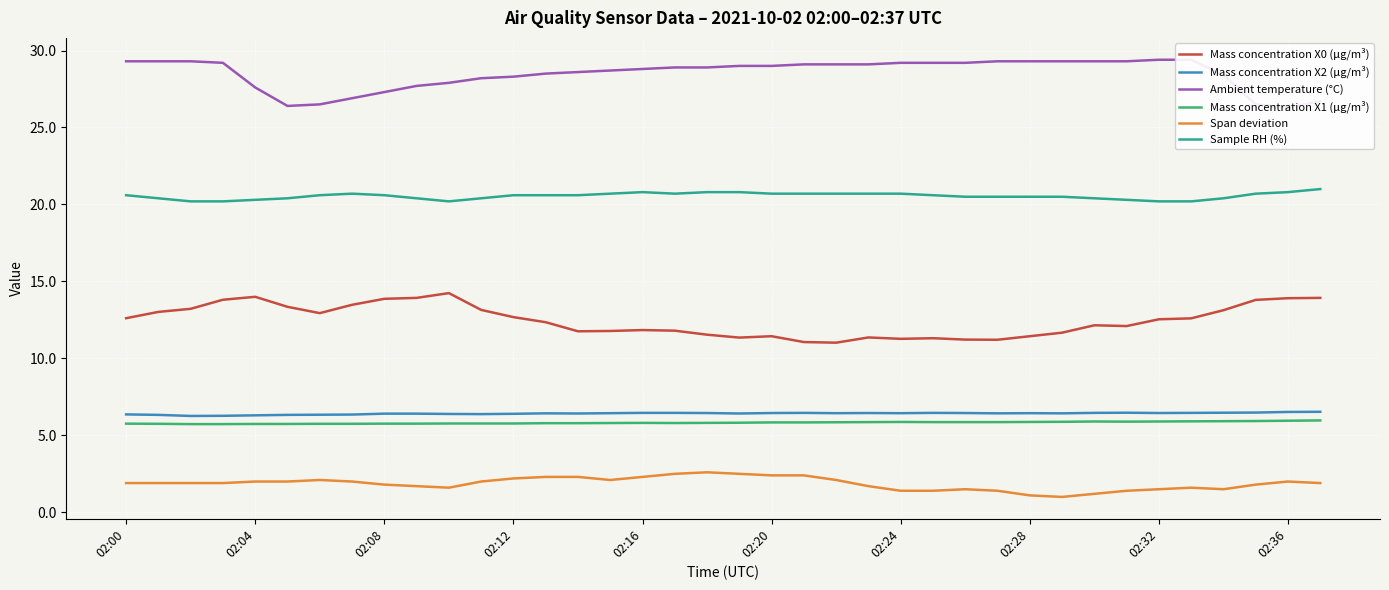

What is the maximum value for Span deviation?

2.6